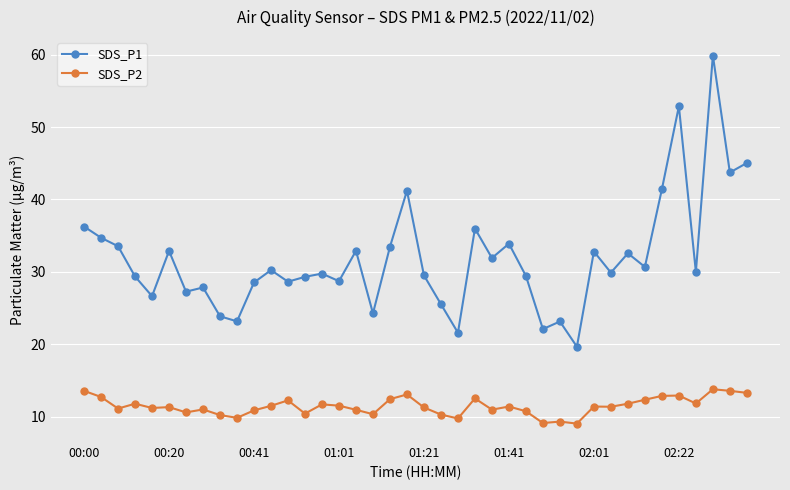

What is the smallest value displayed?

9.0